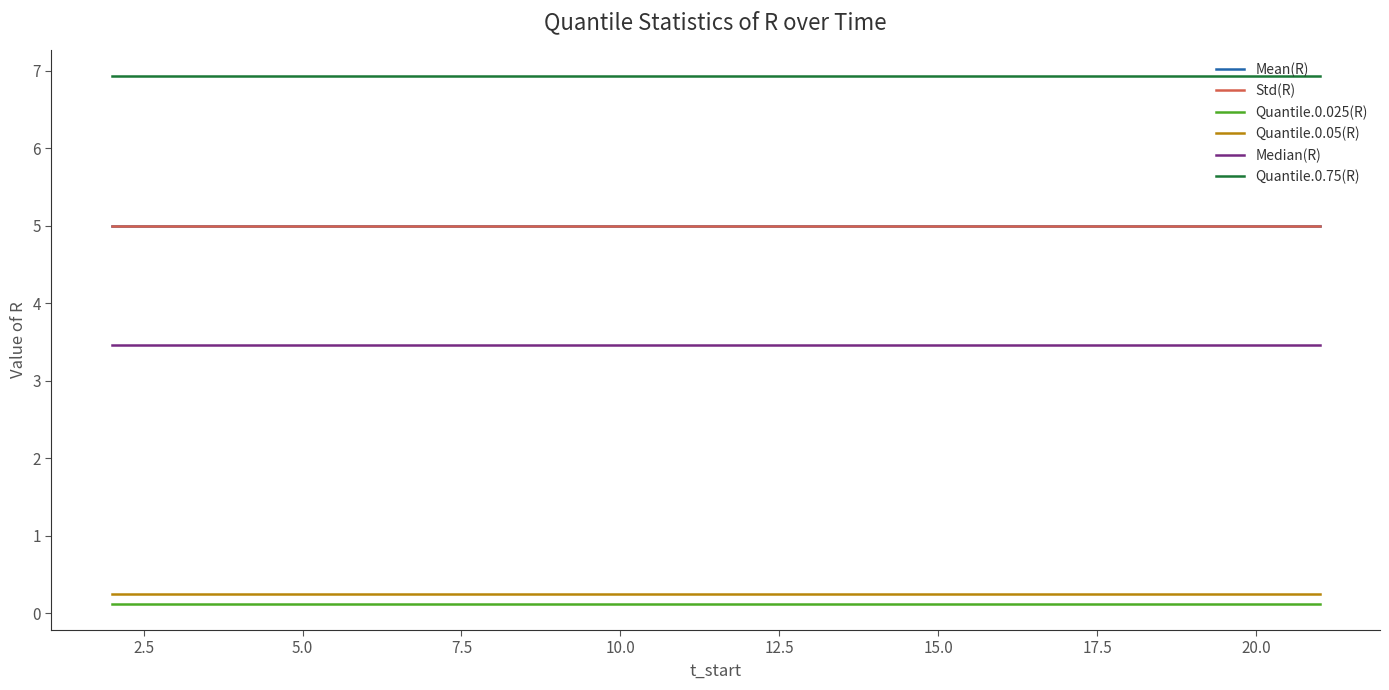

Is this an area chart (filled region under the line)?

No